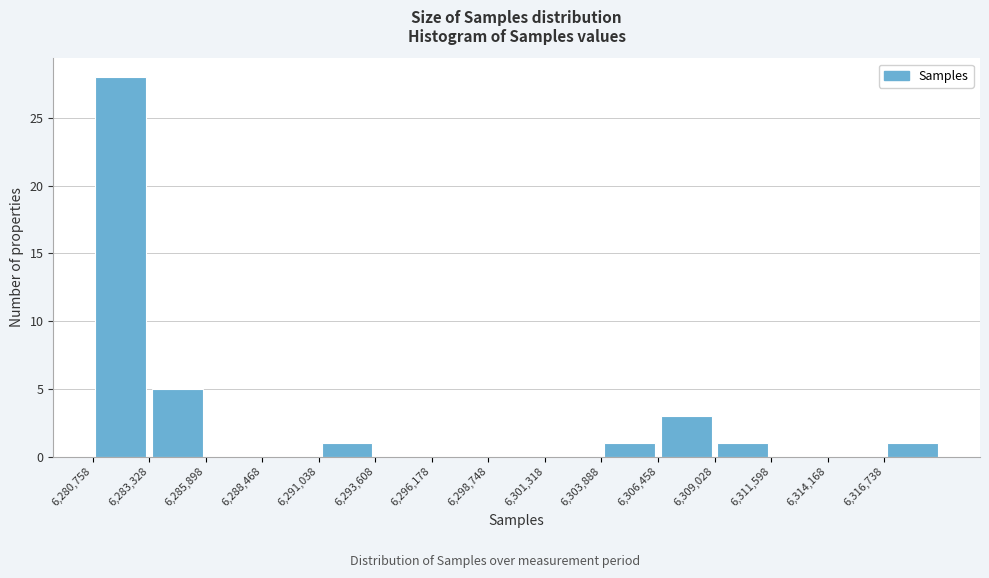

Reading left to right, transcribe this chart: for each bar, give the range it covers on the x-axis and its height. Neither the bar edges nor the heights are printed on the chart, so give them approximately, as read against the axes.

6281000 to 6283500: 28
6283500 to 6286000: 5
6286000 to 6288500: 0
6288500 to 6291000: 0
6291000 to 6293500: 1
6293500 to 6296000: 0
6296000 to 6298500: 0
6298500 to 6301500: 0
6301500 to 6304000: 0
6304000 to 6306500: 1
6306500 to 6309000: 3
6309000 to 6311500: 1
6311500 to 6314000: 0
6314000 to 6316500: 0
6316500 to 6319500: 1